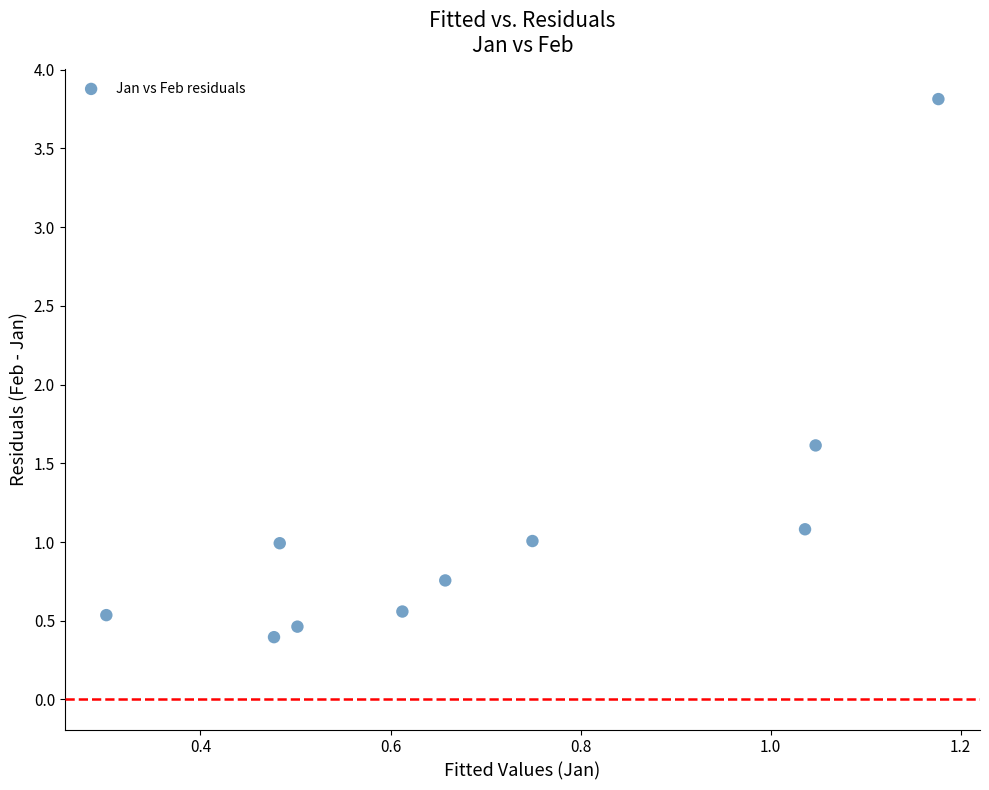

What Y value in the scatter plot is closest to 2?

1.6